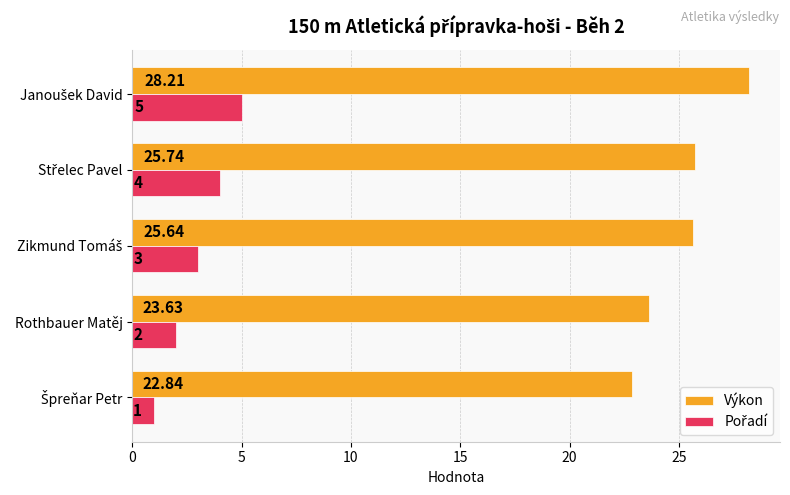

At how many categories does at least one series exceed 18?

5